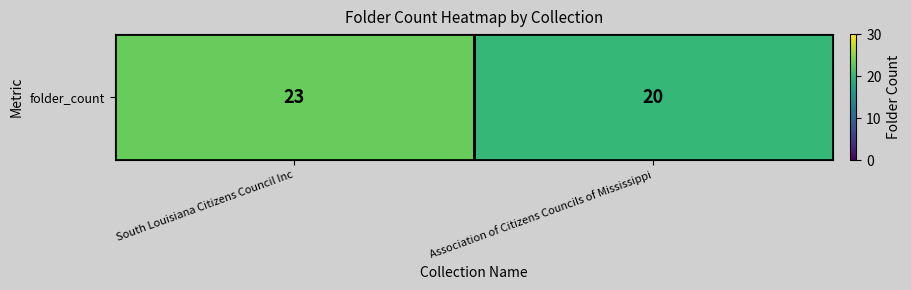

What is the difference between the maximum and minimum values?

3